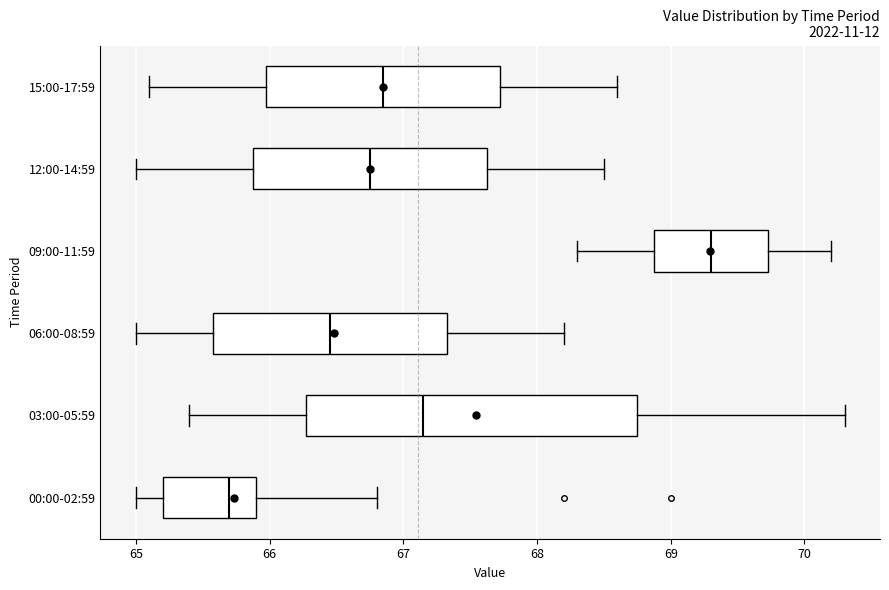

Which box is the widest, from its left edge to its right edge?

03:00-05:59